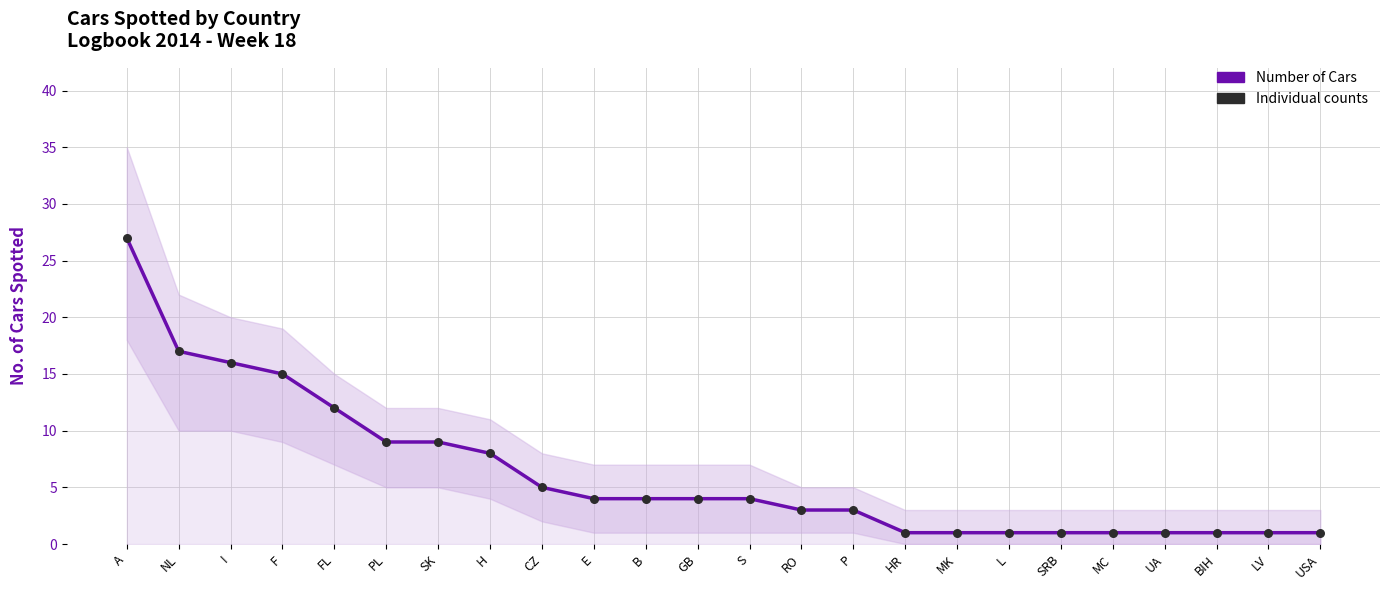

What is the total value across all series at A?

54